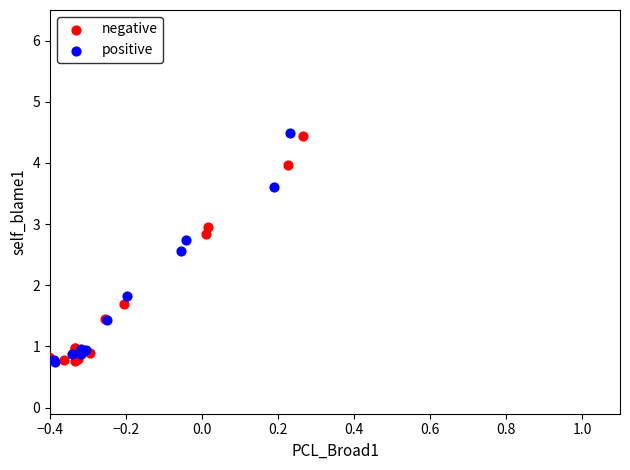

Which series has the widest spread of Y values?

positive